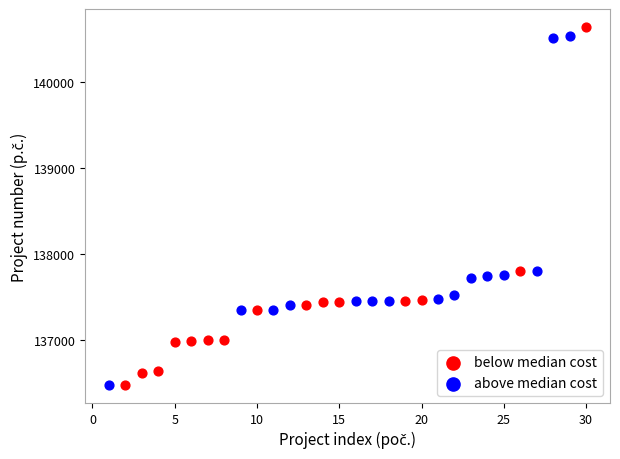

Which series contains the highest Y value?

below median cost